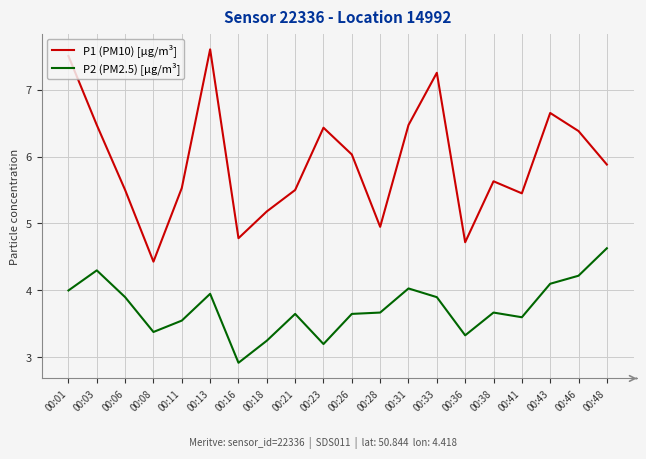

Where is the first local maximum for P2 (PM2.5) [µg/m³]?

00:03